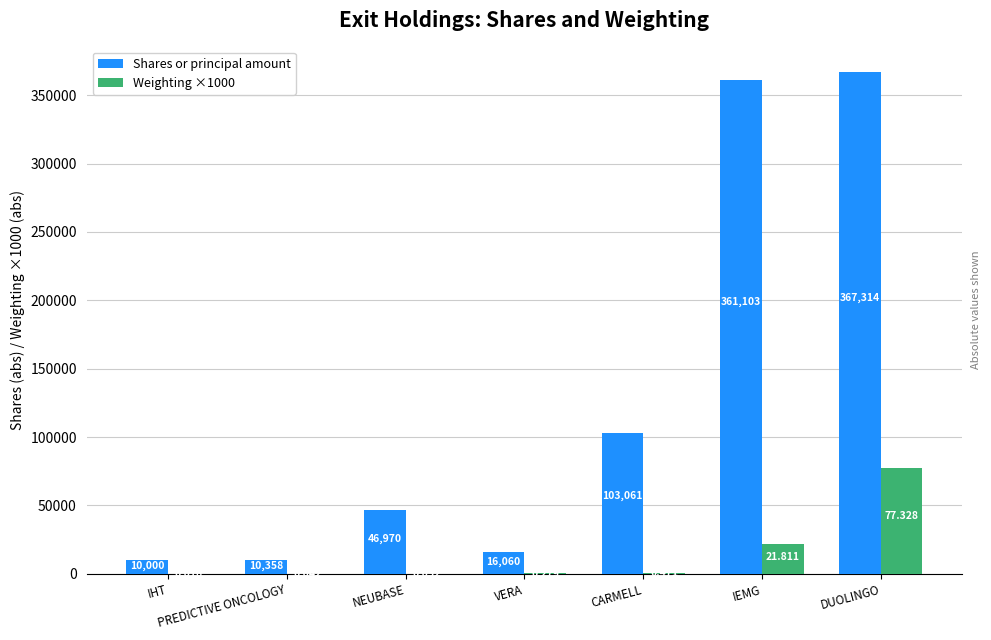

What are all the series names shown in the legend?

Shares or principal amount, Weighting ×1000